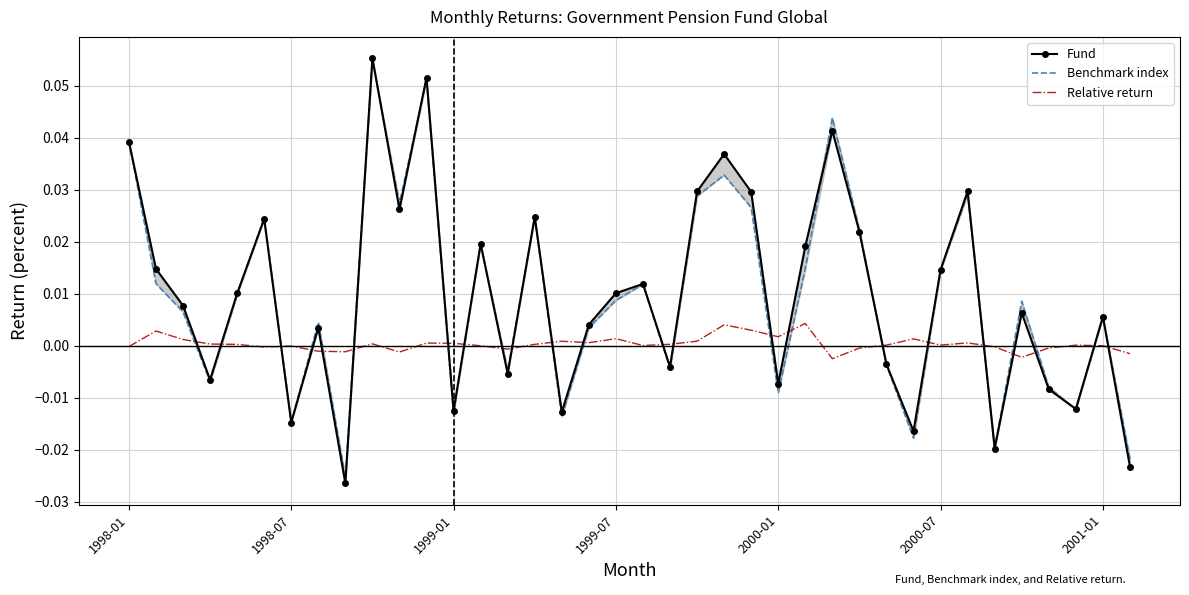

True or false: Fund has a value of -0.0 at 29.

True